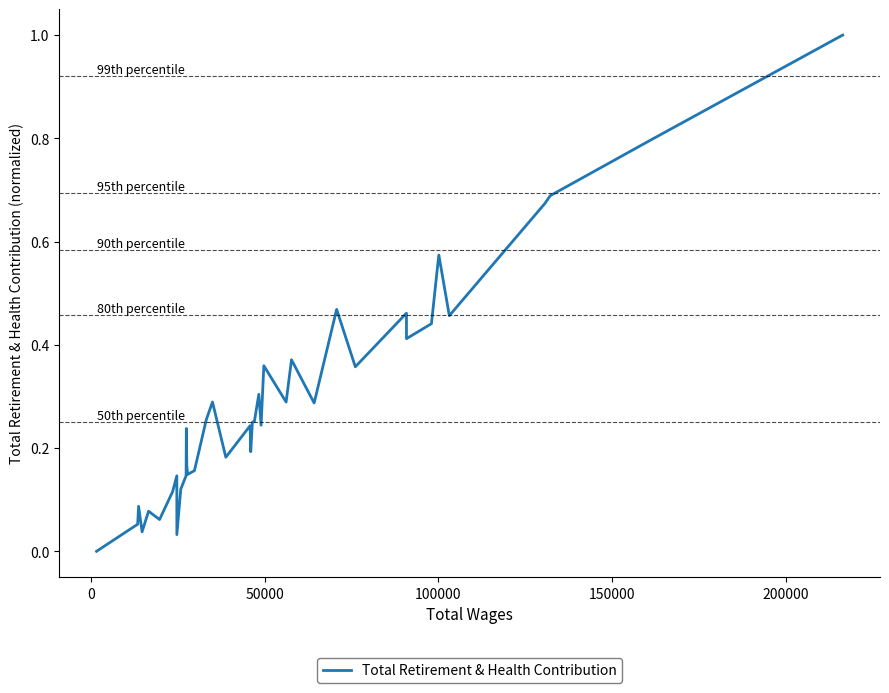

What is the difference between the maximum and minimum values?

1.0